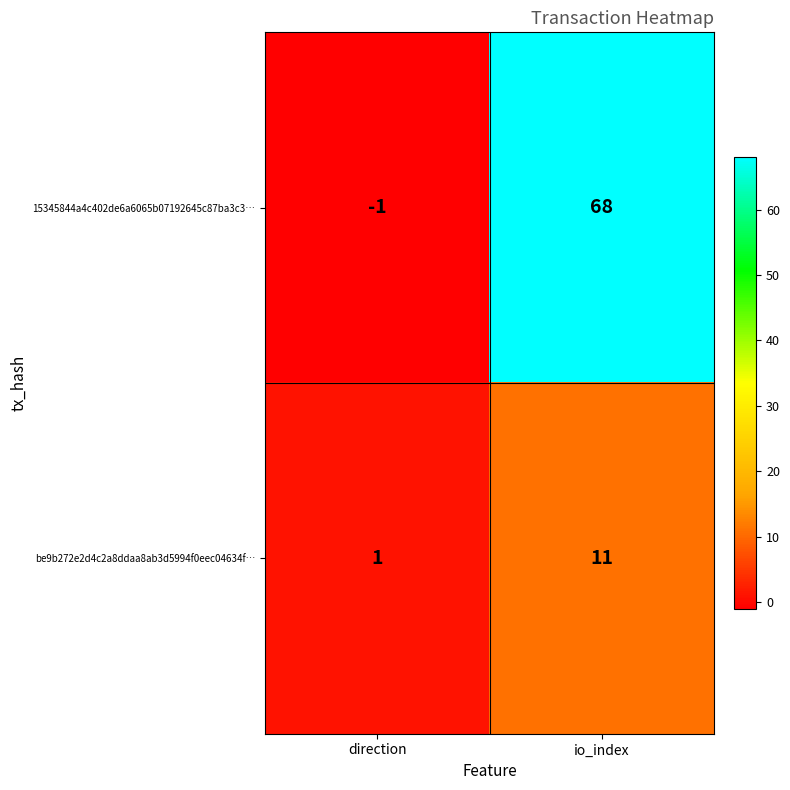

The 15345844a4c402de6a6065b07192645c87ba3c3… series shows -2 at direction. True or false?

False